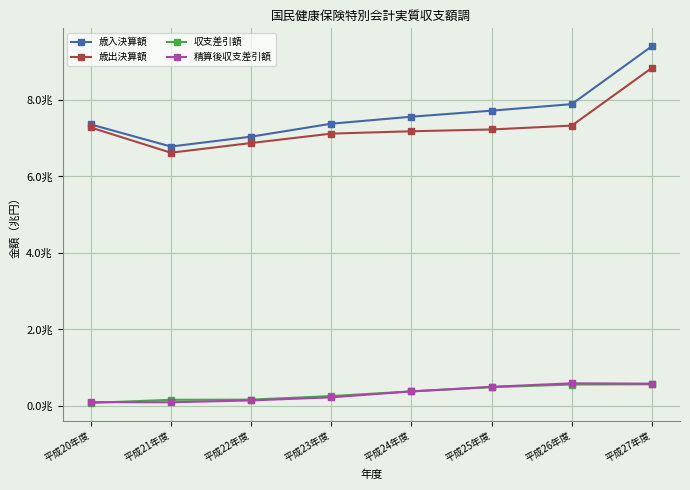

Which series has the largest total across all categories?

歳入決算額